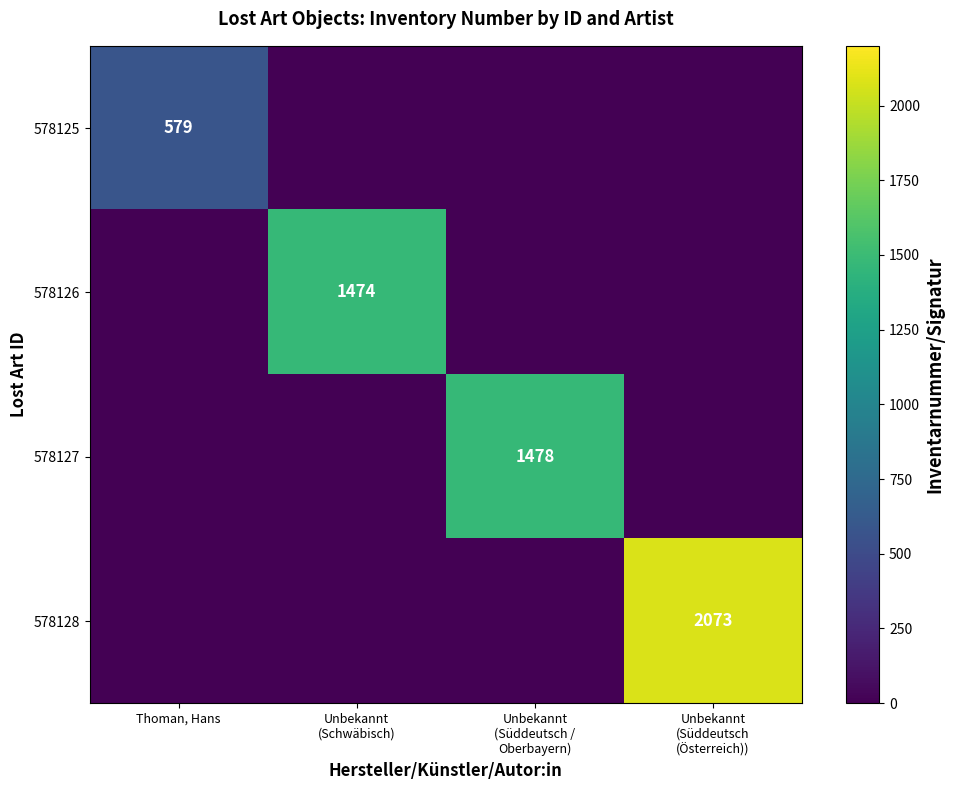

At which category does the chart reach its peak across all series?

Unbekannt
(Süddeutsch
(Österreich))